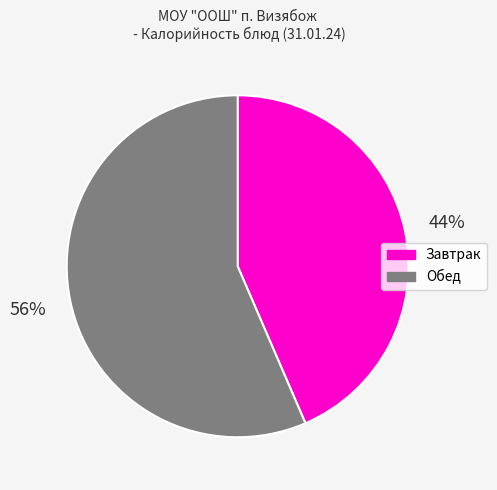

Which slice is the smallest?

Завтрак